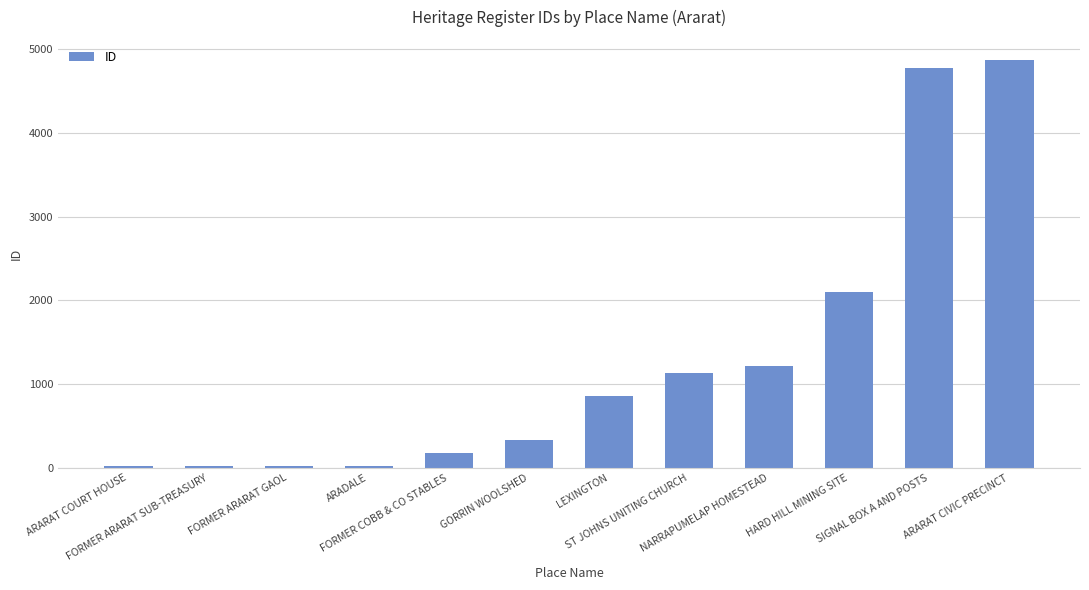

What is the difference between the maximum and minimum values?

4843